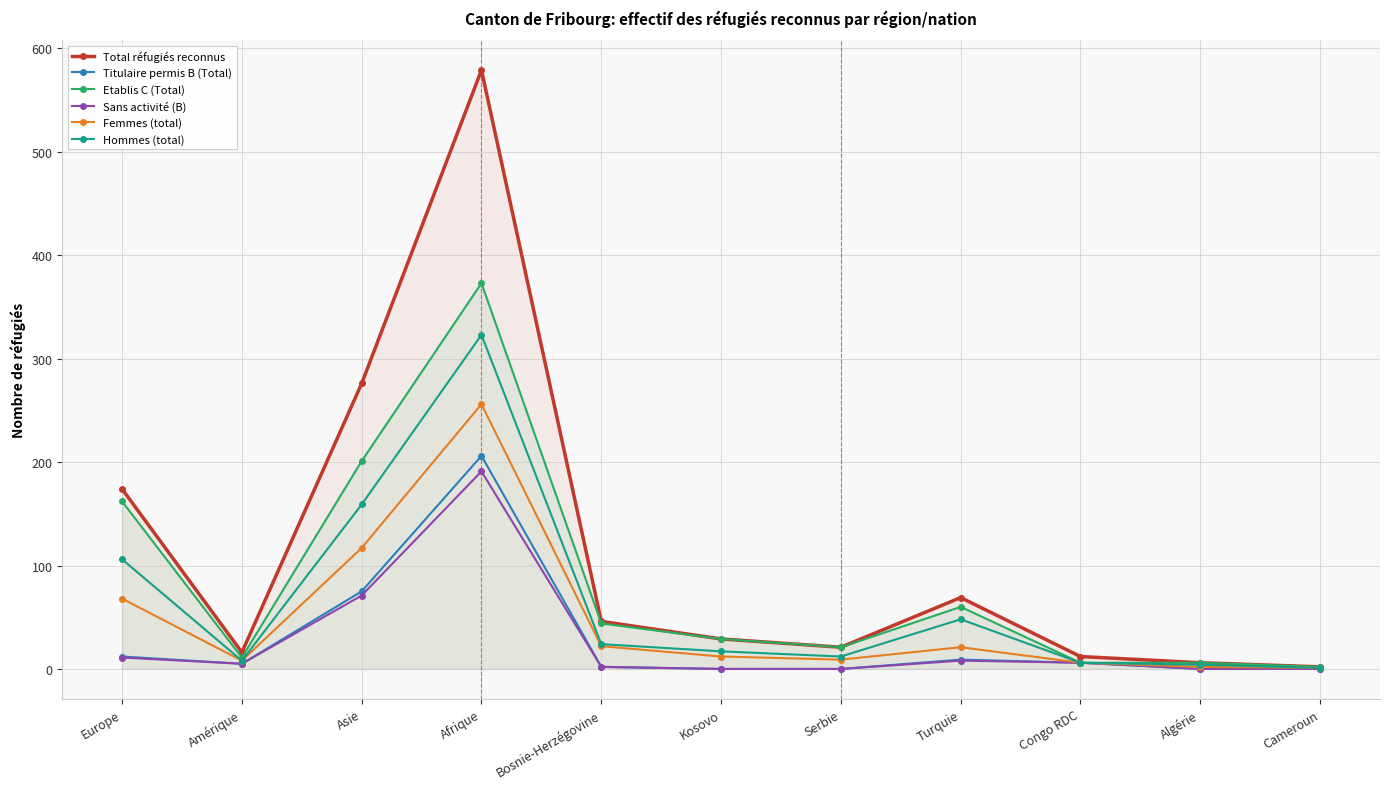

At which category does the chart reach its peak across all series?

Afrique